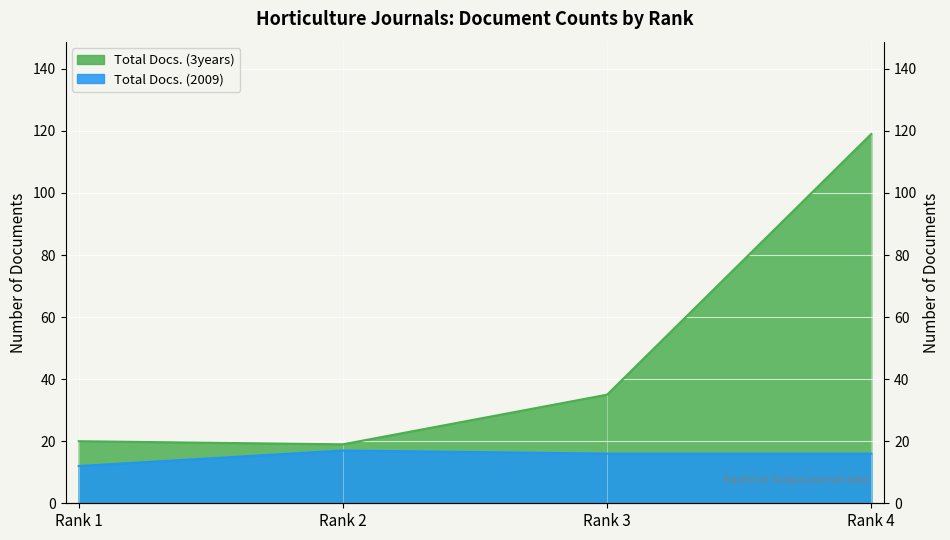

What are all the series names shown in the legend?

Total Docs. (3years), Total Docs. (2009)